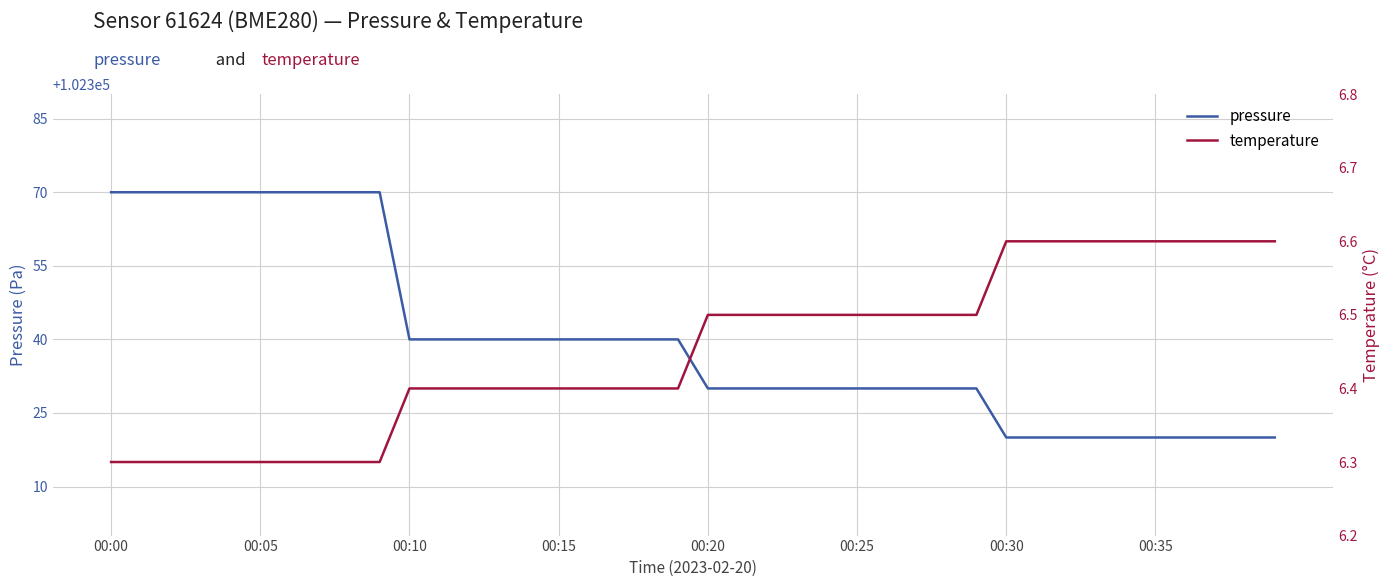

What is the smallest value displayed?

6.3